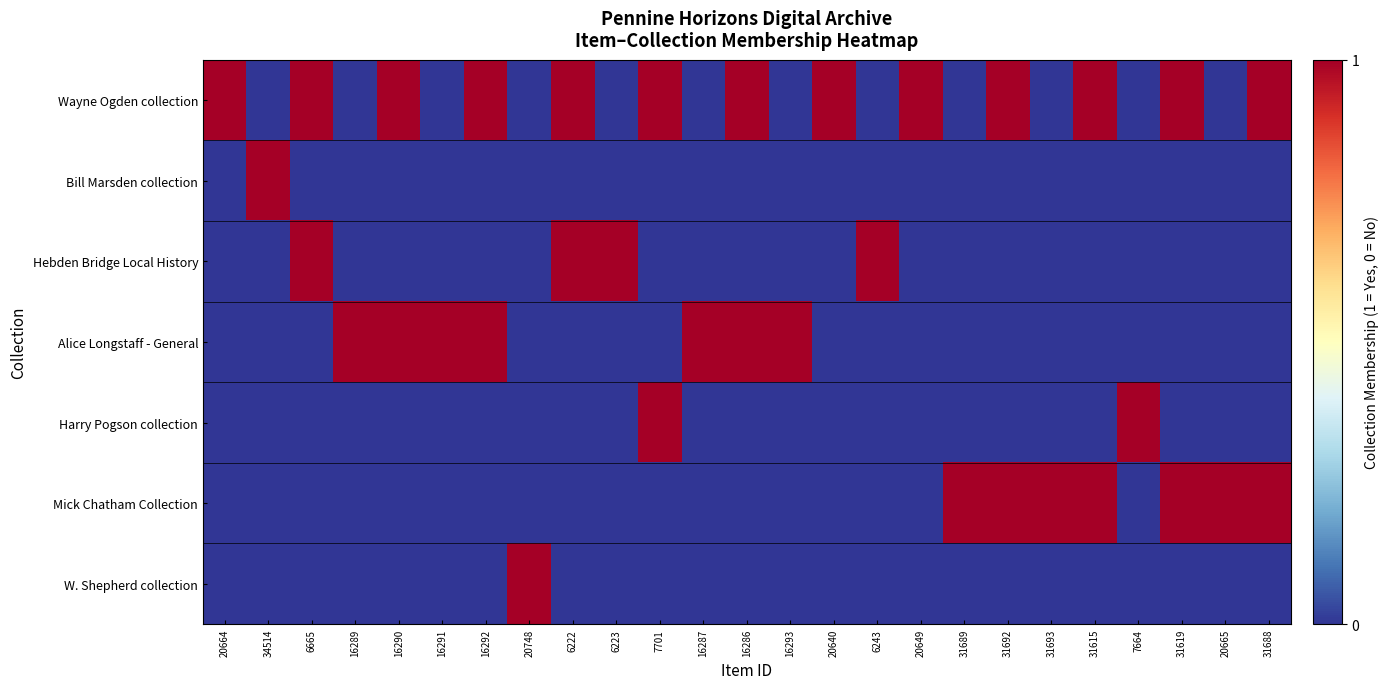

Reading left to right, extract all data points from this chart.

Wayne Ogden collection: 20664=1	34514=0	6665=1	16289=0	16290=1	16291=0	16292=1	20748=0	6222=1	6223=0	7701=1	16287=0	16286=1	16293=0	20640=1	6243=0	20649=1	31689=0	31692=1	31693=0	31615=1	7664=0	31619=1	20665=0	31688=1
Bill Marsden collection: 20664=0	34514=1	6665=0	16289=0	16290=0	16291=0	16292=0	20748=0	6222=0	6223=0	7701=0	16287=0	16286=0	16293=0	20640=0	6243=0	20649=0	31689=0	31692=0	31693=0	31615=0	7664=0	31619=0	20665=0	31688=0
Hebden Bridge Local History: 20664=0	34514=0	6665=1	16289=0	16290=0	16291=0	16292=0	20748=0	6222=1	6223=1	7701=0	16287=0	16286=0	16293=0	20640=0	6243=1	20649=0	31689=0	31692=0	31693=0	31615=0	7664=0	31619=0	20665=0	31688=0
Alice Longstaff - General: 20664=0	34514=0	6665=0	16289=1	16290=1	16291=1	16292=1	20748=0	6222=0	6223=0	7701=0	16287=1	16286=1	16293=1	20640=0	6243=0	20649=0	31689=0	31692=0	31693=0	31615=0	7664=0	31619=0	20665=0	31688=0
Harry Pogson collection: 20664=0	34514=0	6665=0	16289=0	16290=0	16291=0	16292=0	20748=0	6222=0	6223=0	7701=1	16287=0	16286=0	16293=0	20640=0	6243=0	20649=0	31689=0	31692=0	31693=0	31615=0	7664=1	31619=0	20665=0	31688=0
Mick Chatham Collection: 20664=0	34514=0	6665=0	16289=0	16290=0	16291=0	16292=0	20748=0	6222=0	6223=0	7701=0	16287=0	16286=0	16293=0	20640=0	6243=0	20649=0	31689=1	31692=1	31693=1	31615=1	7664=0	31619=1	20665=1	31688=1
W. Shepherd collection: 20664=0	34514=0	6665=0	16289=0	16290=0	16291=0	16292=0	20748=1	6222=0	6223=0	7701=0	16287=0	16286=0	16293=0	20640=0	6243=0	20649=0	31689=0	31692=0	31693=0	31615=0	7664=0	31619=0	20665=0	31688=0